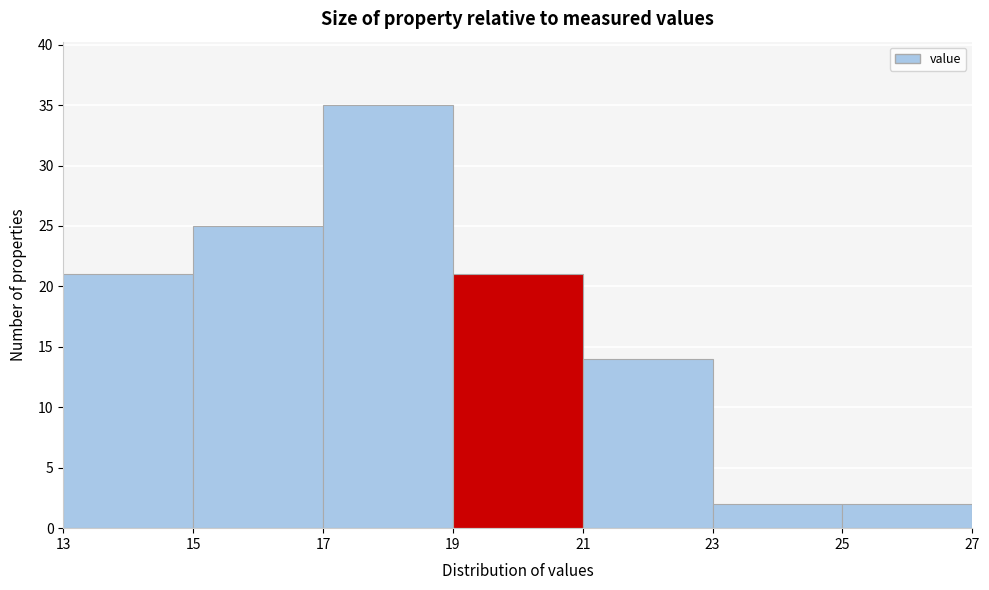

What is the height of the bar covering 17 to 19 on the x-axis? The values are not printed on the chart, so give them approximately, as read against the axis.

35